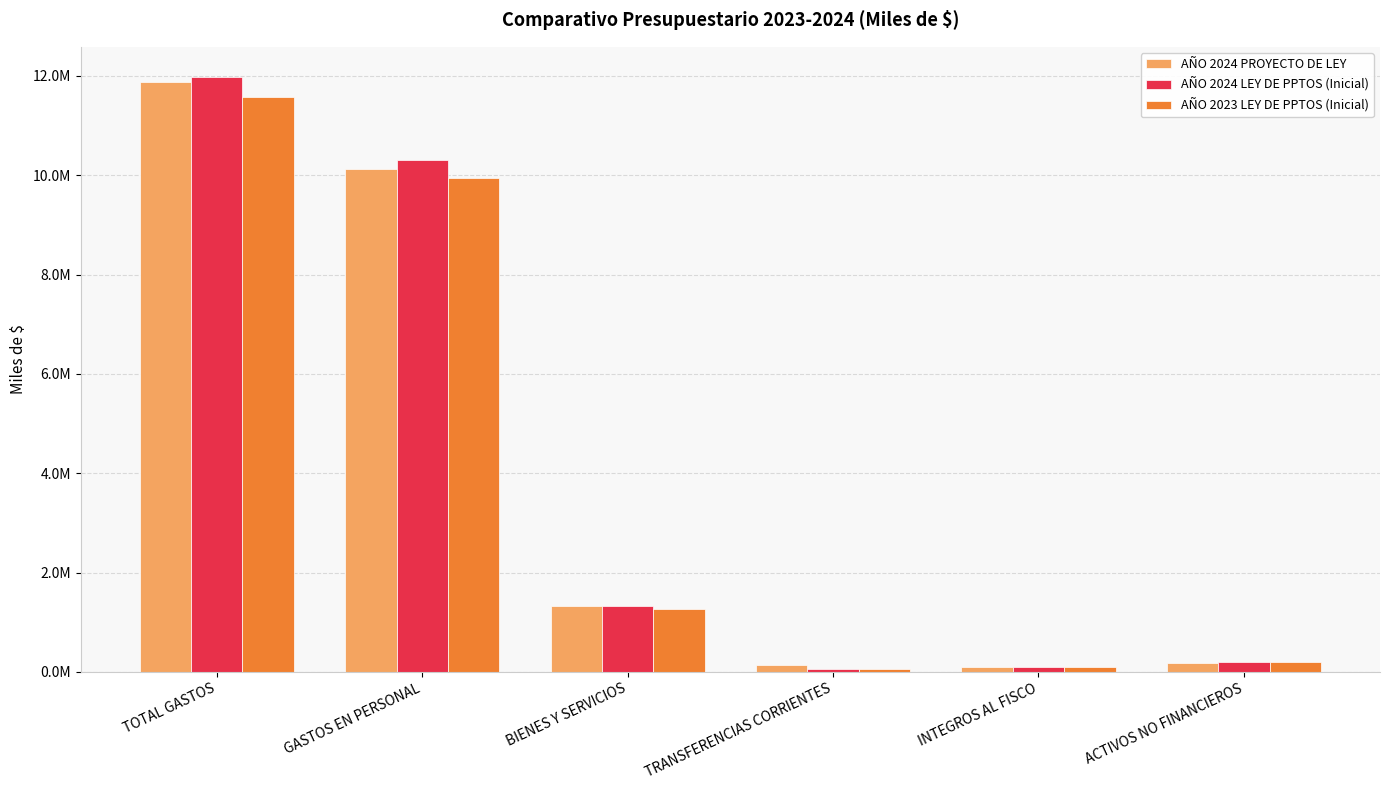

What are all the series names shown in the legend?

AÑO 2024 PROYECTO DE LEY, AÑO 2024 LEY DE PPTOS (Inicial), AÑO 2023 LEY DE PPTOS (Inicial)